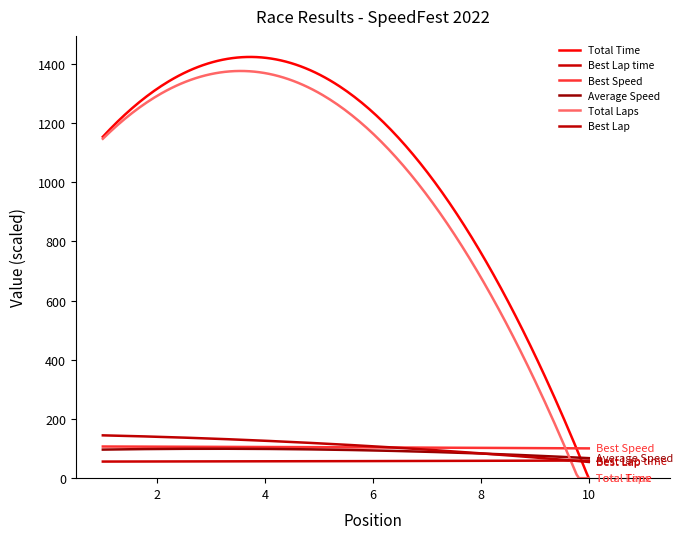

True or false: Total Time and Average Speed intersect in this chart.

True